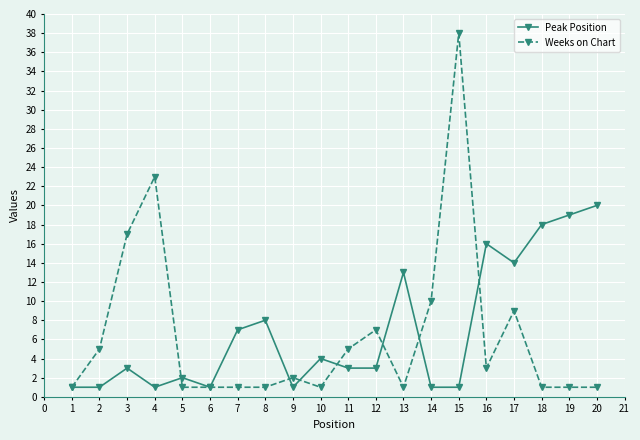

Which series changed the most between 13 and 19?

Peak Position